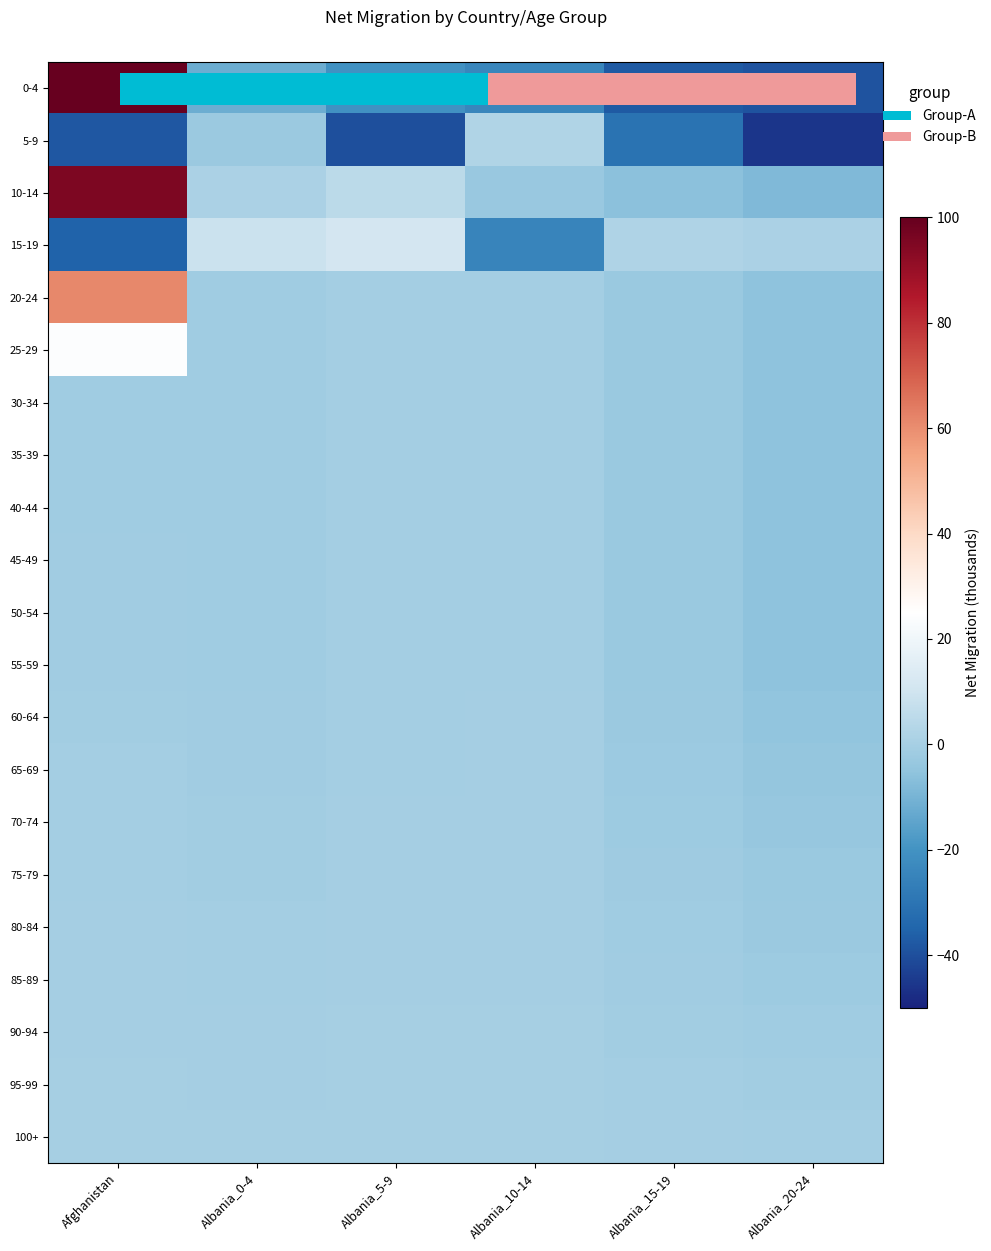

Count the number of categories in the chart.

6